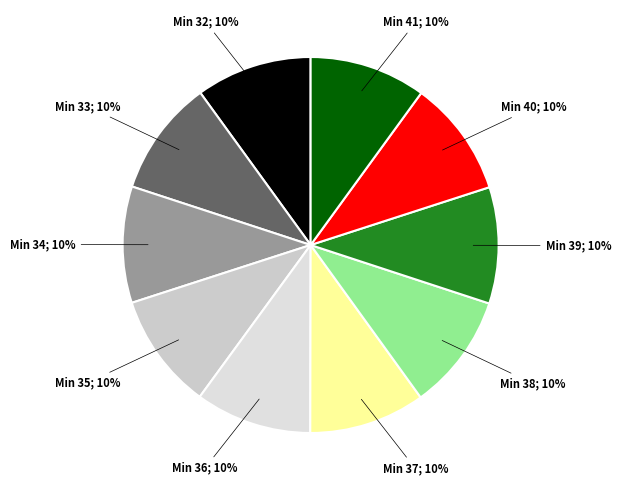

Is there any slice that represents more than half of the pie?

No